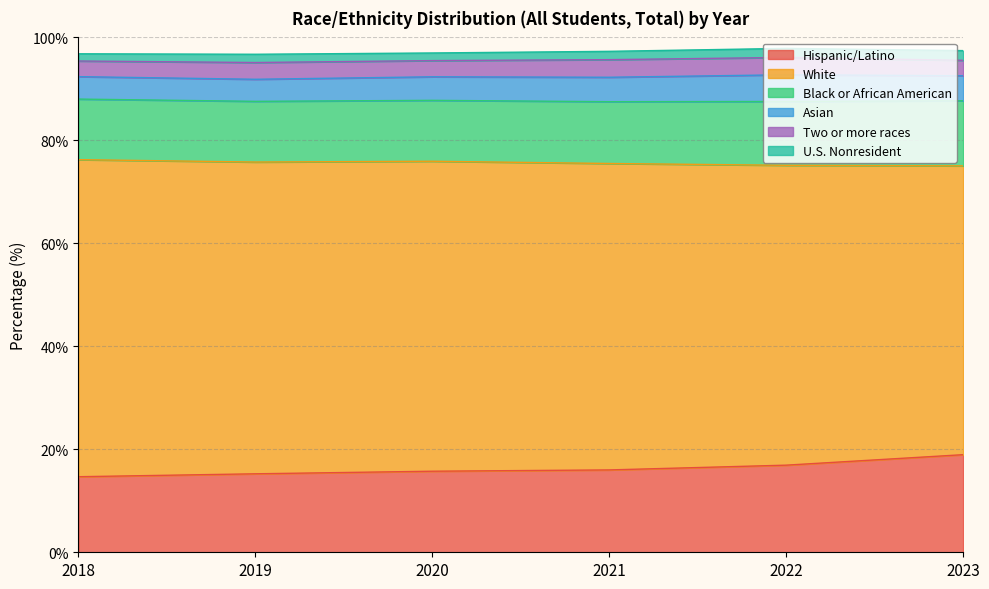

True or false: White and Black or African American intersect in this chart.

False